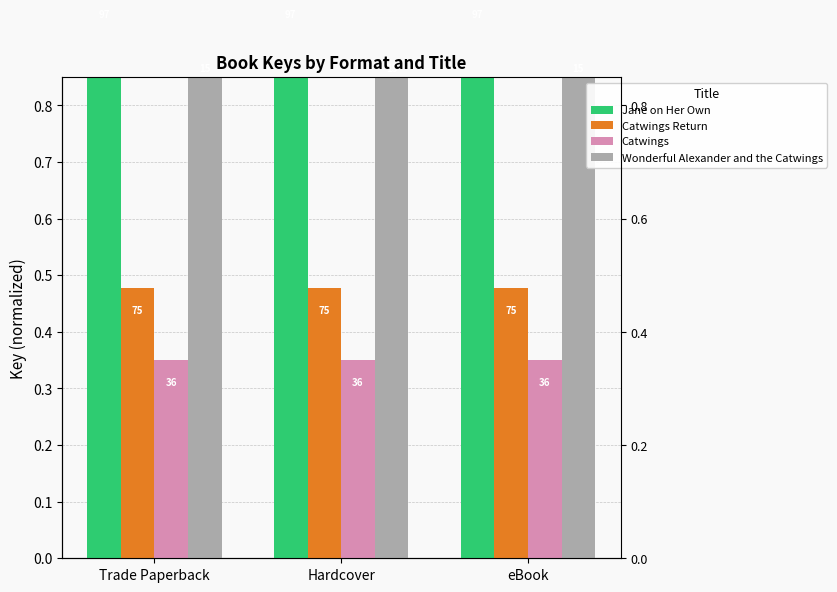

Are the bars horizontal?

No